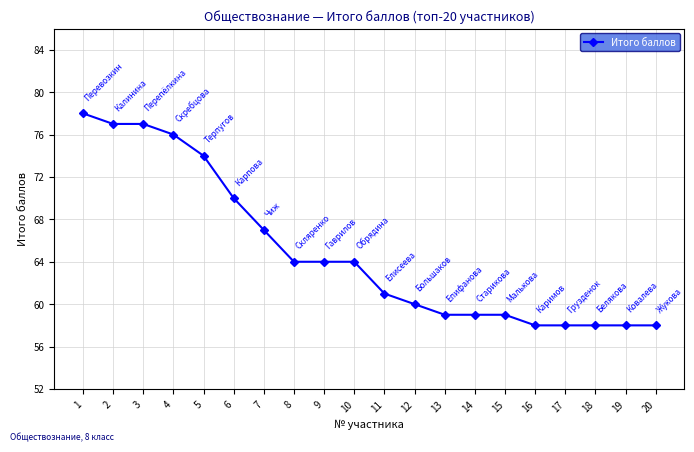

What is the difference between the maximum and minimum values?

20